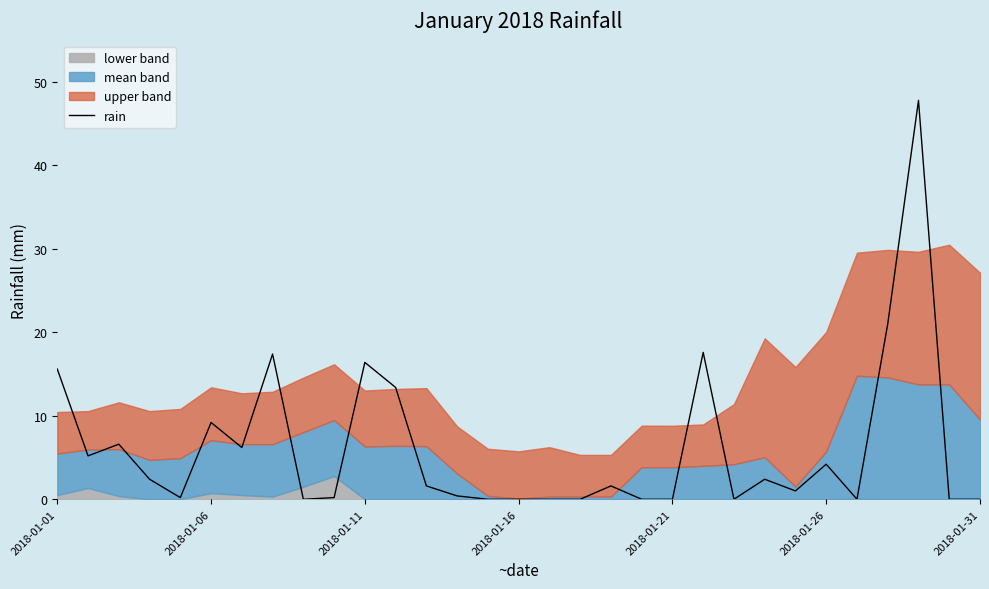

What is the maximum value for rain?

47.8